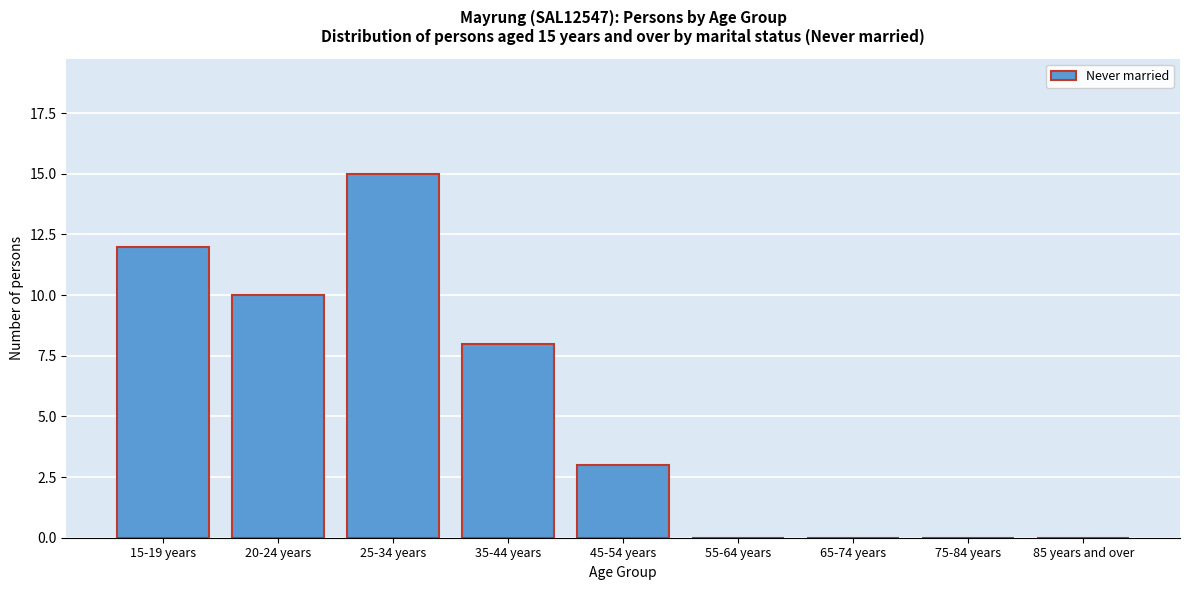

Reading right to left, list all the values displayed in this chart.

85 years and over=0	75-84 years=0	65-74 years=0	55-64 years=0	45-54 years=3	35-44 years=8	25-34 years=15	20-24 years=10	15-19 years=12